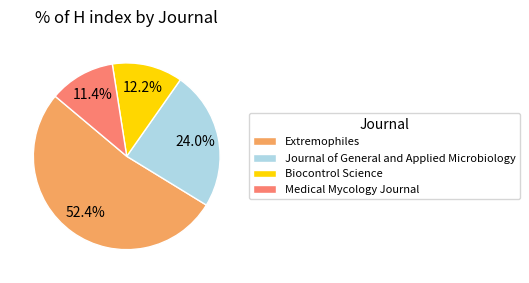

Is it true that Medical Mycology Journal is 5% of the pie?

False